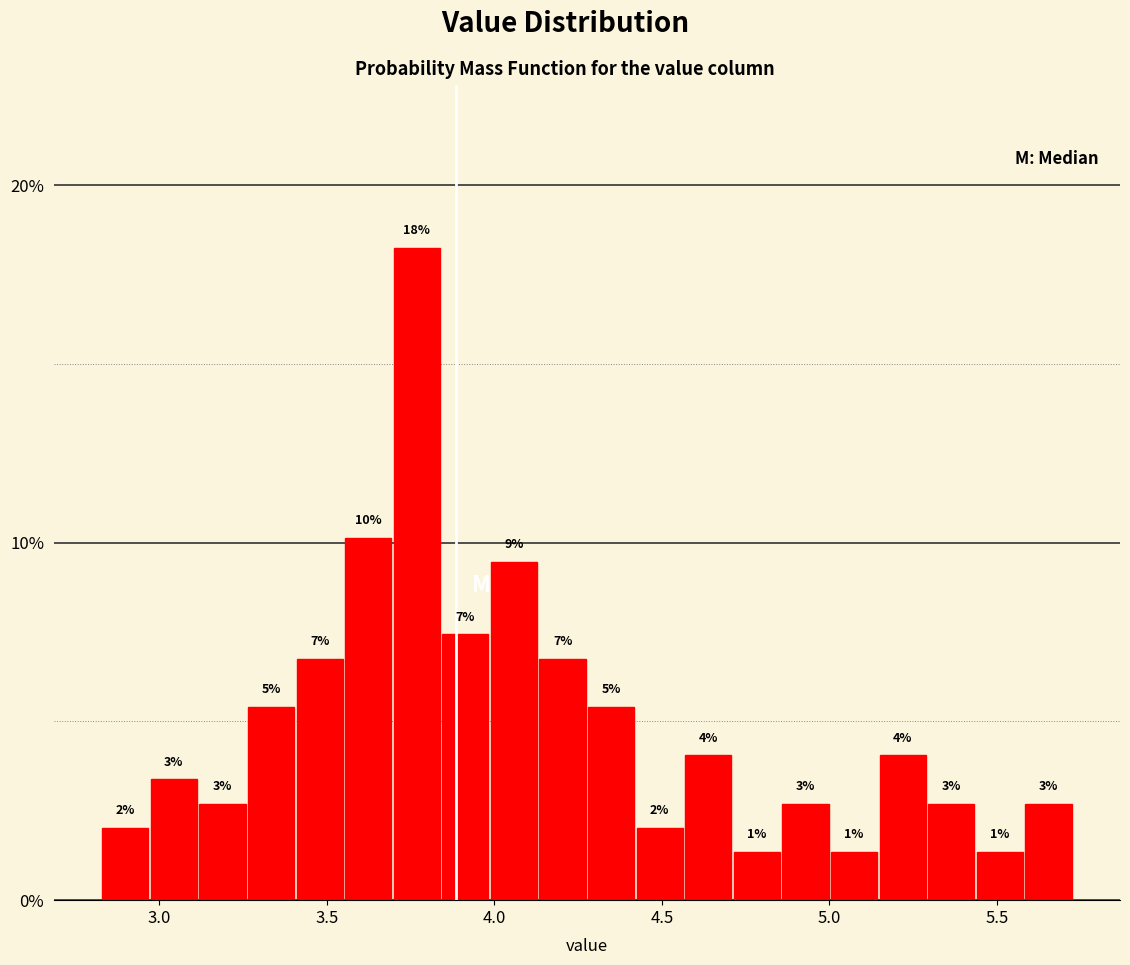

Around what value on the x-axis is the tallest bar? Give the approximate position of its centre, as read against the axis.

3.75